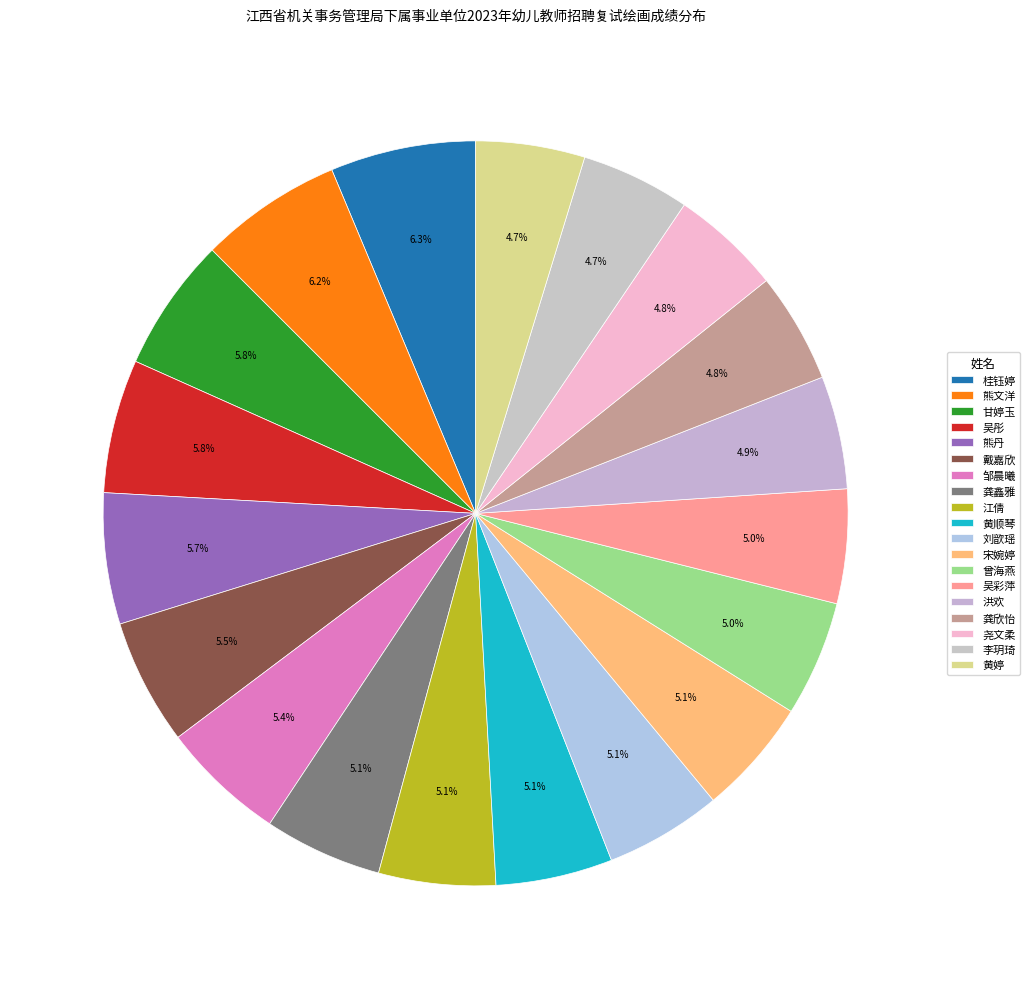

To the nearest percent, what portion does 尧文柔 represent?

5%